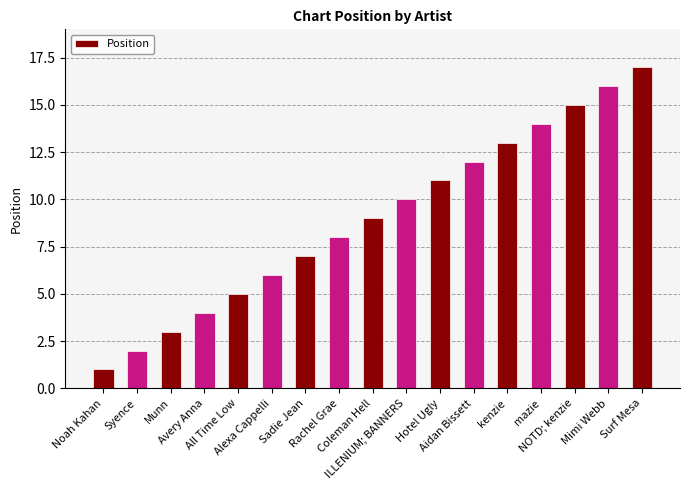

Are the bars grouped side by side (vs. stacked)?

No